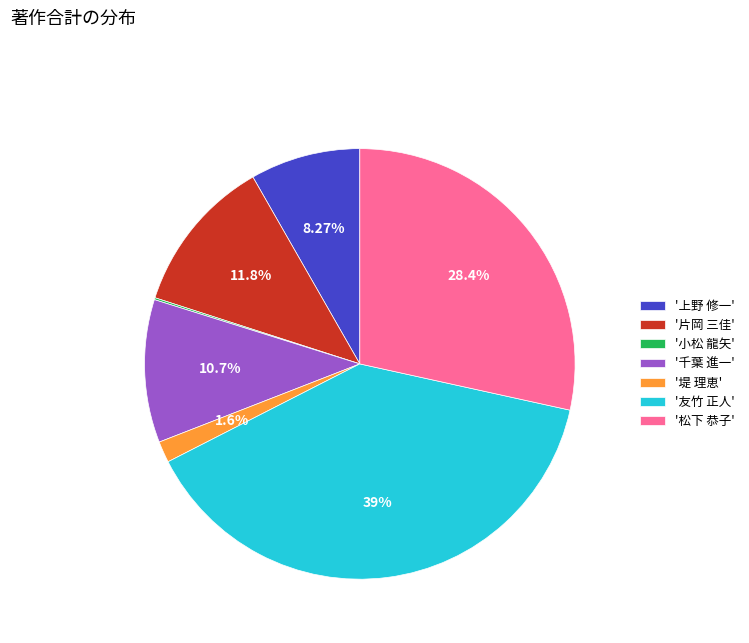

Which has a higher value, '友竹 正人' or '片岡 三佳'?

'友竹 正人'